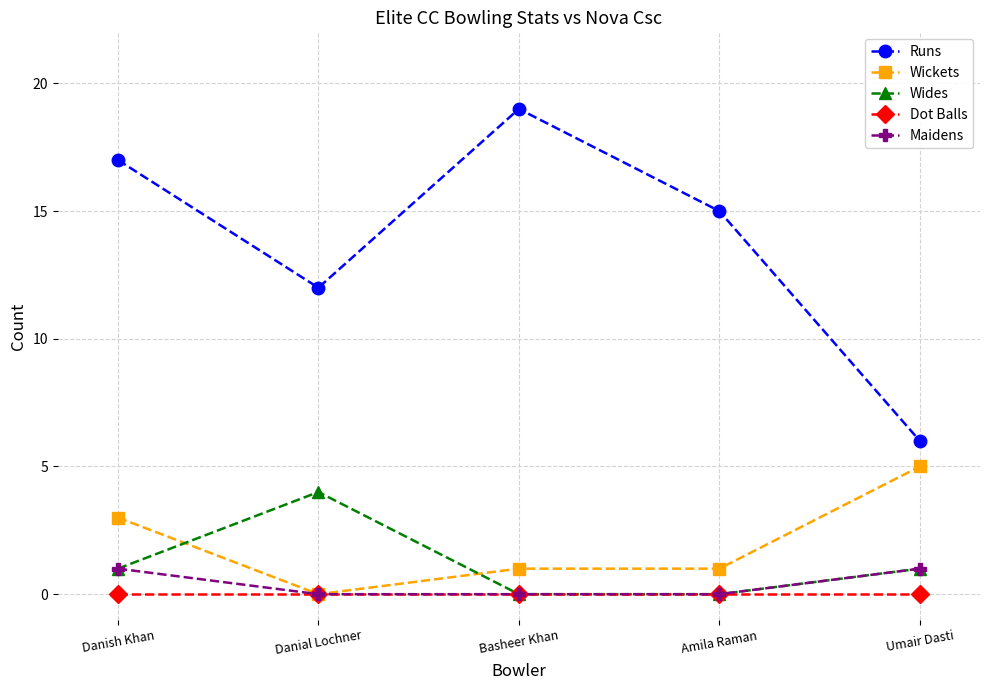

What is the average value of the Wickets series?

2